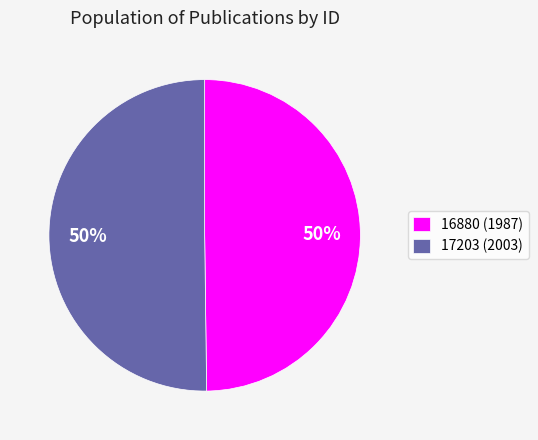

What is the ratio of the value at 17203 (2003) to the value at 16880 (1987)?

1.0